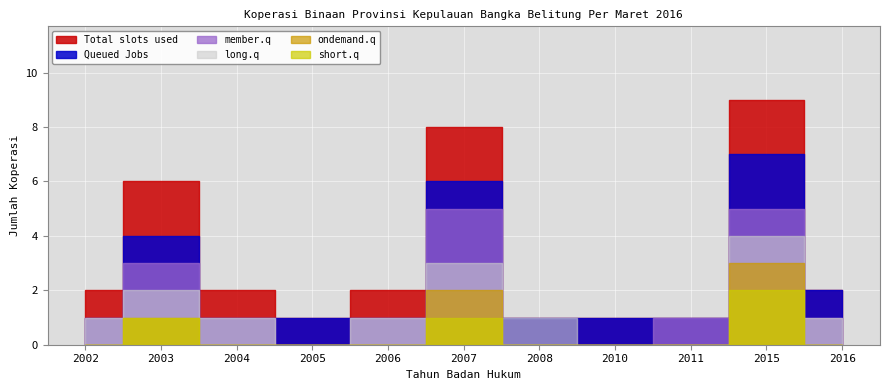

How many values in long.q are above zero?

8